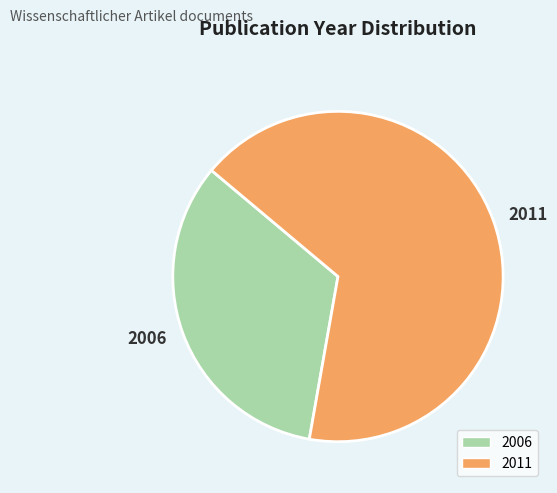

Which has a higher value, 2006 or 2011?

2011